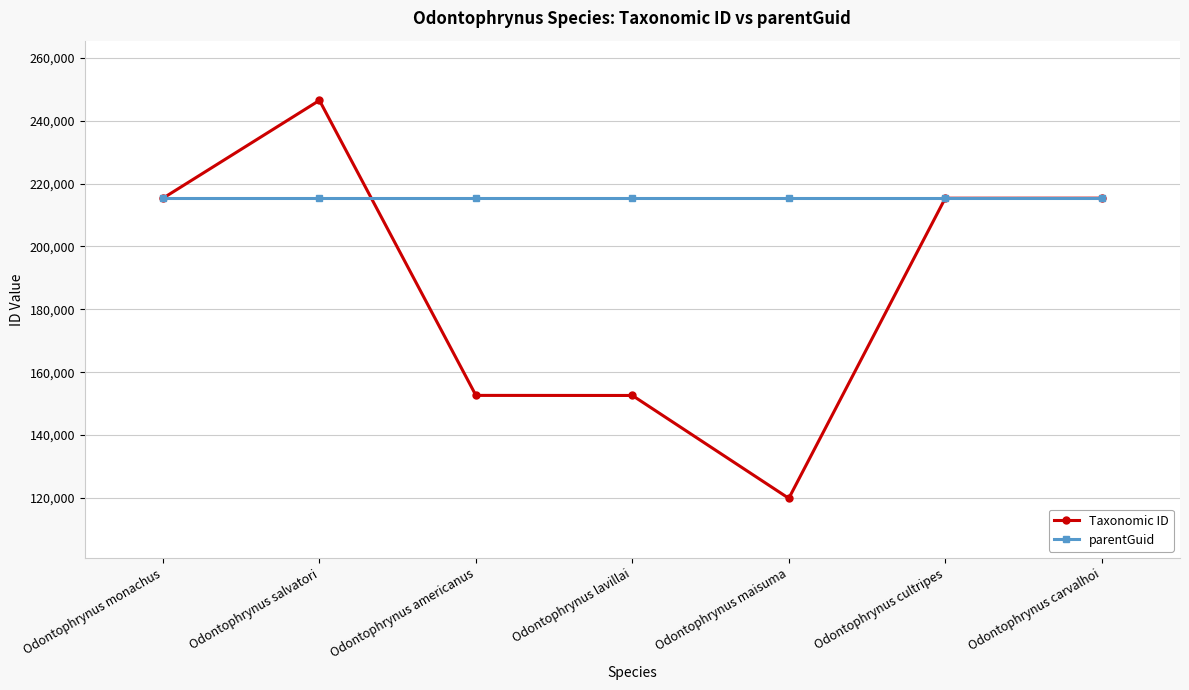

At how many categories does at least one series exceed 191223?

7